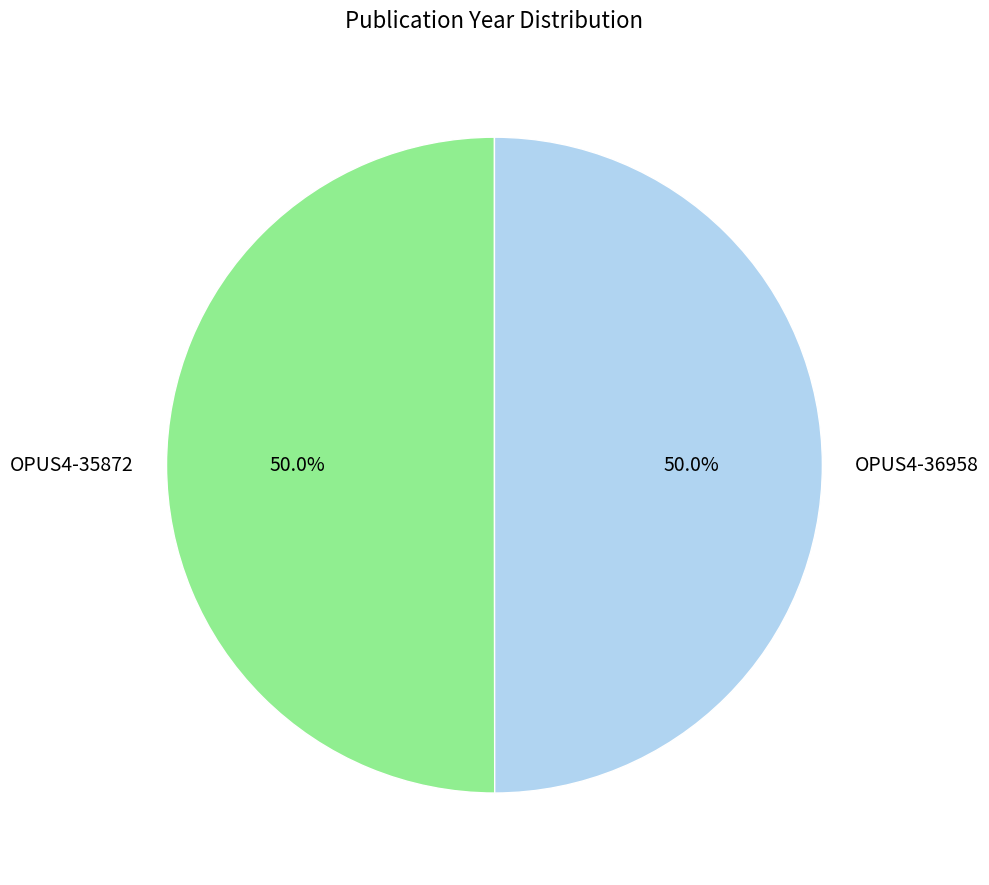

Count the number of slices in the pie.

2